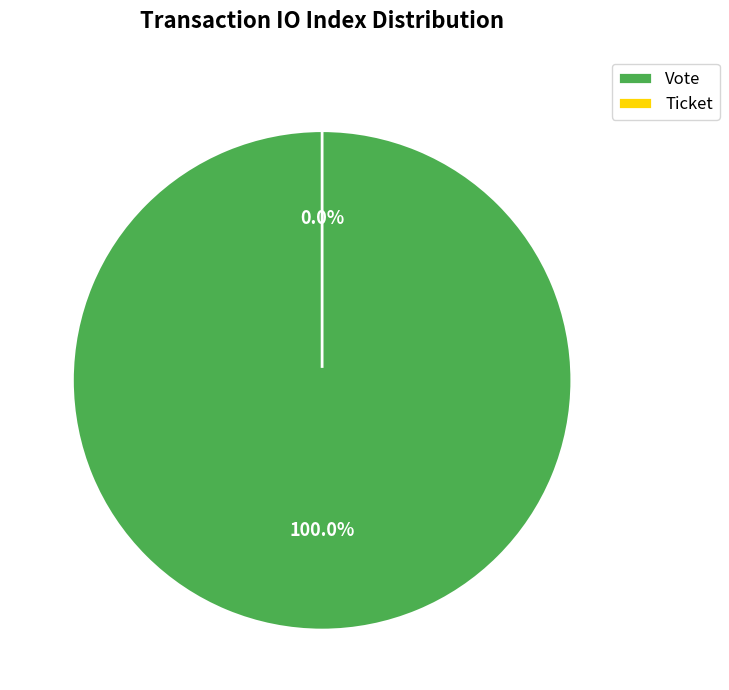

To the nearest percent, what is the difference between the Vote and Ticket slice percentages?

100%